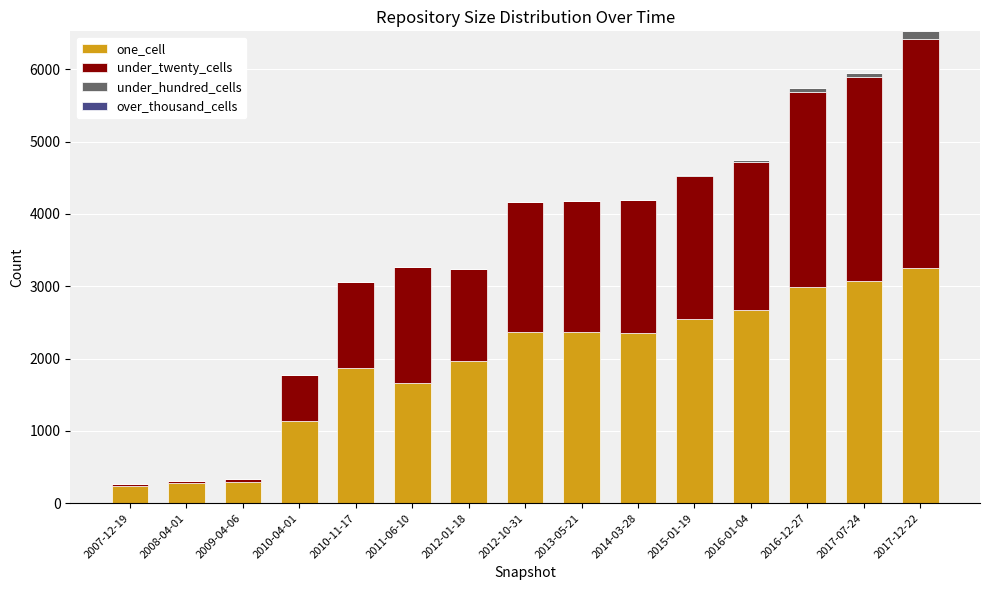

Count the number of categories in the chart.

15